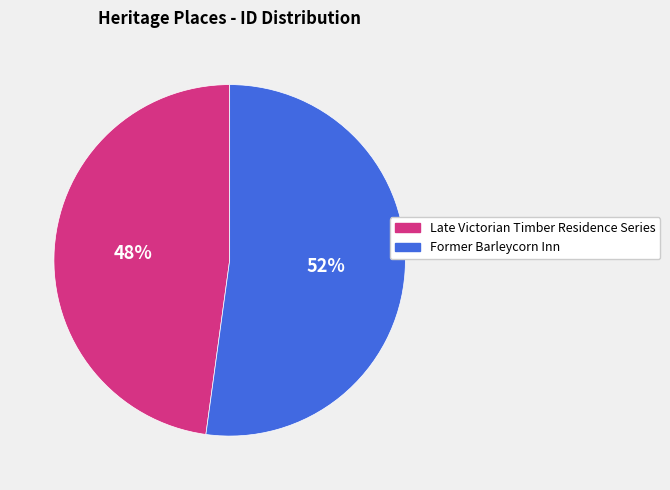

What is the ratio of the value at Late Victorian Timber Residence Series to the value at Former Barleycorn Inn?

0.9